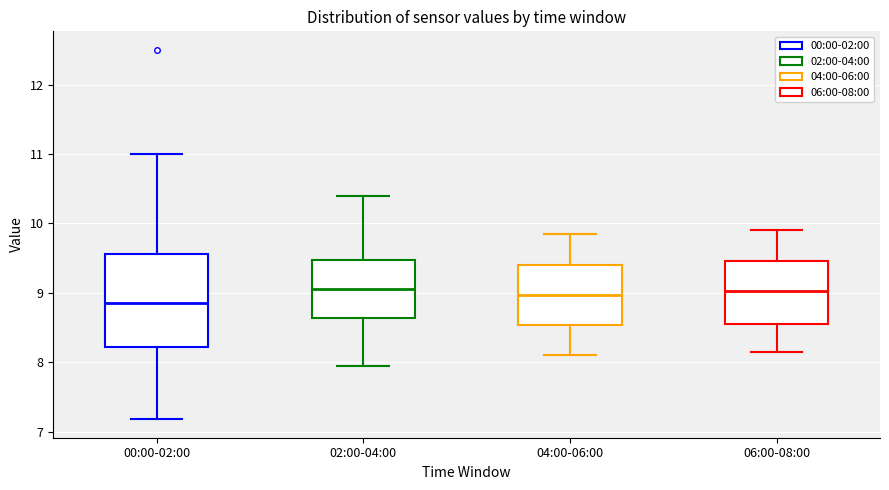

Where does the median line of the box for 02:00-04:00 sit on the y-axis? The values are not printed on the chart, so give them approximately, as read against the axis.

9.1